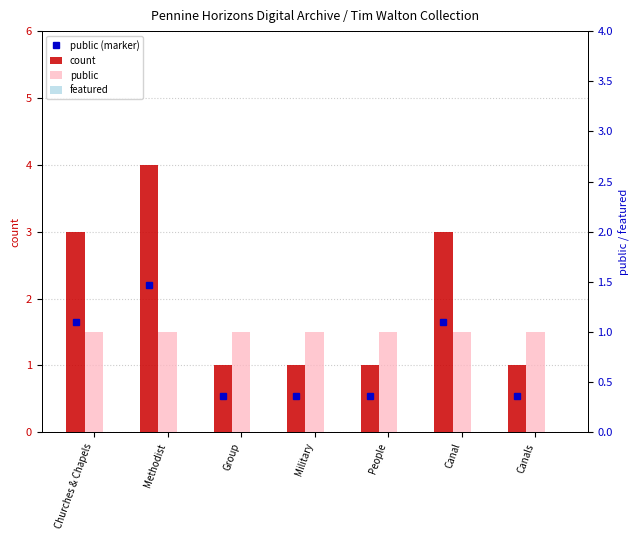

Between Canals and Group, which is larger?

Canals